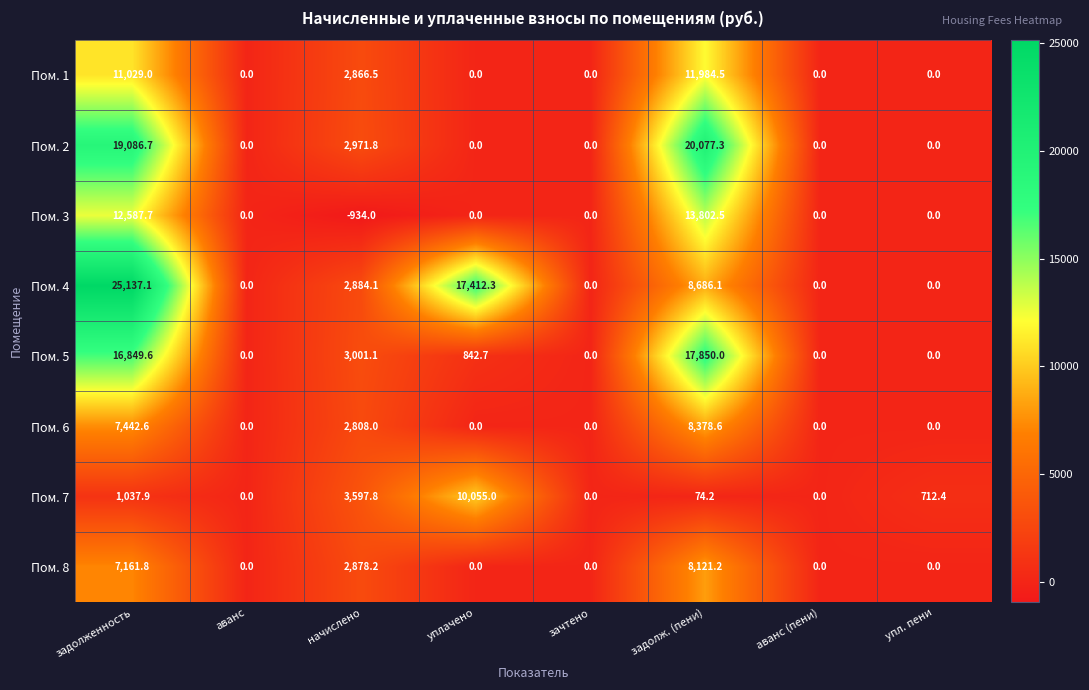

At how many categories does at least one series exceed 8250?

3